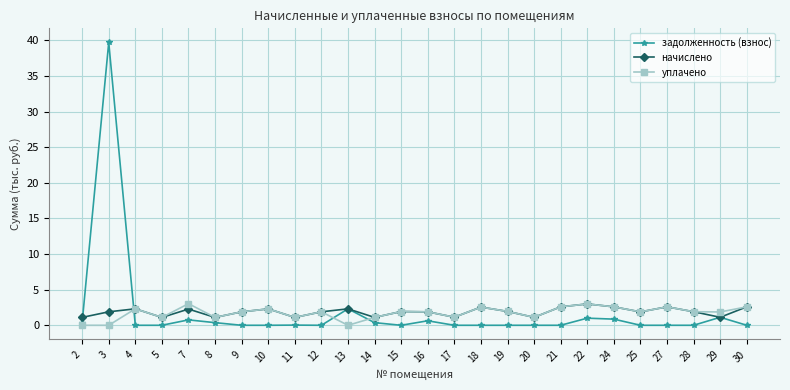

Which category has the highest value across all series?

3